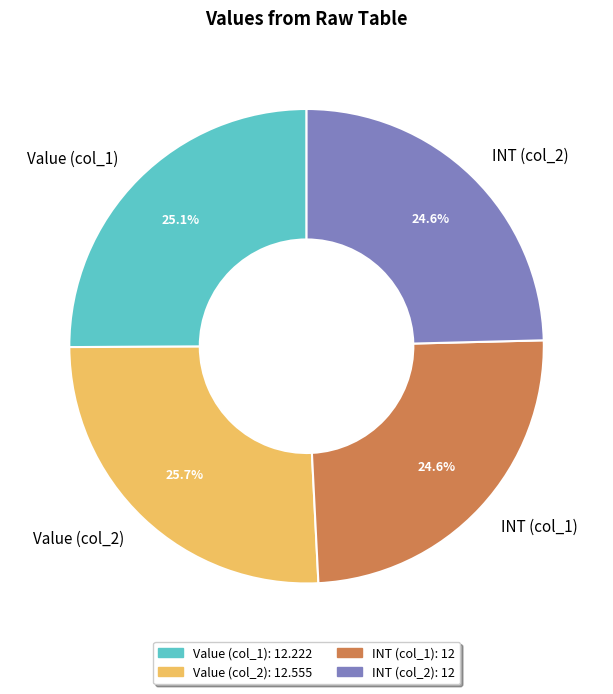

Approximately how many times larger is the value at Value (col_2) compared to INT (col_1)?

1.0